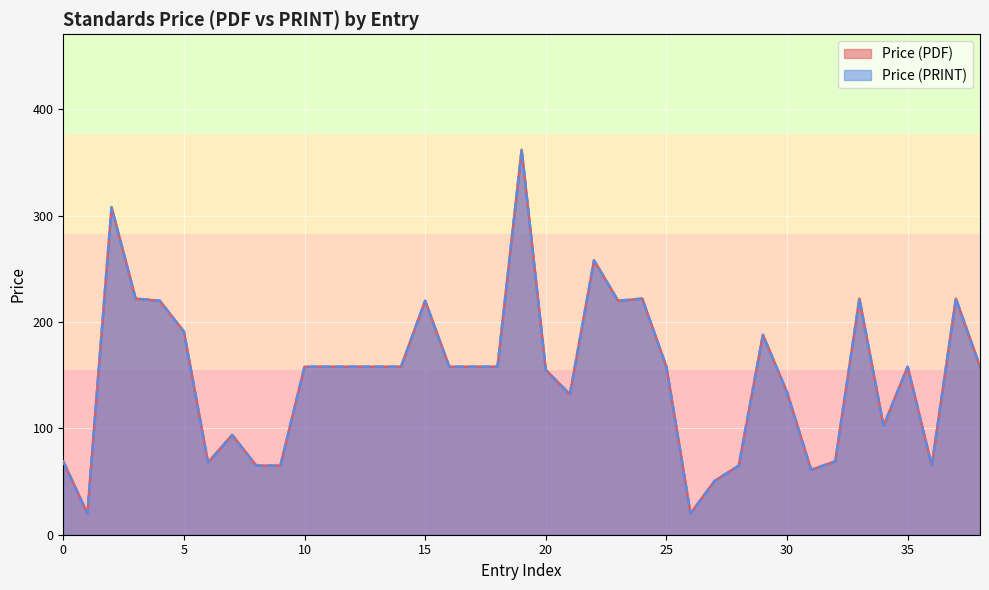

What is the sum of all Price (PRINT) values?

5827.7